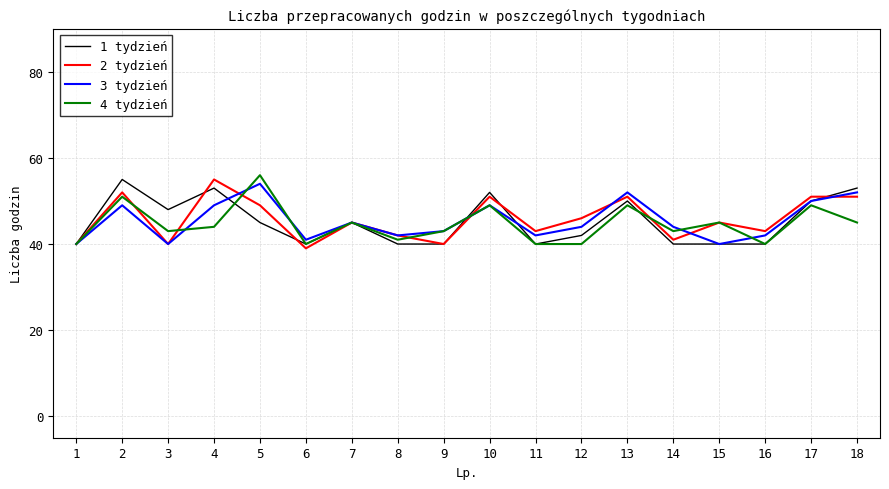

How many lines are shown in the chart?

4